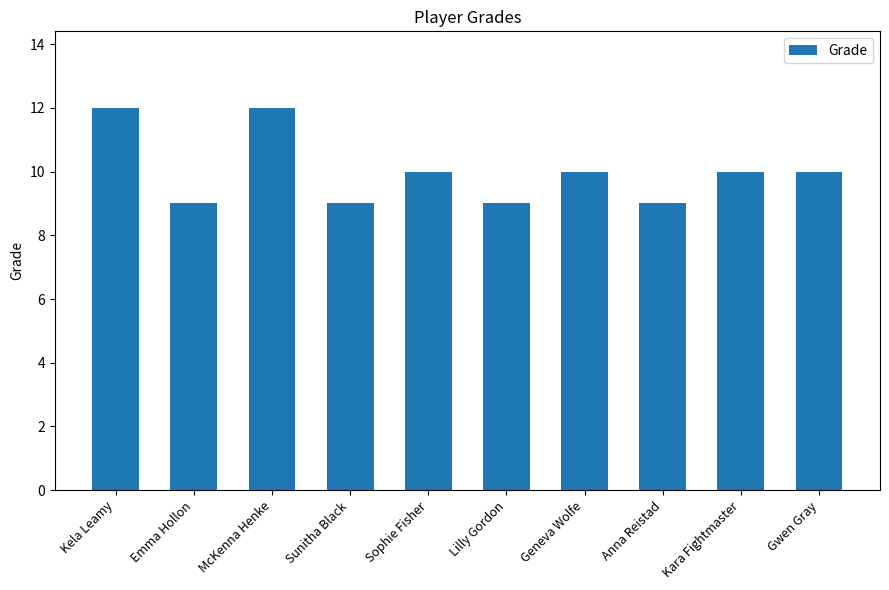

Does the chart contain stacked bars?

No